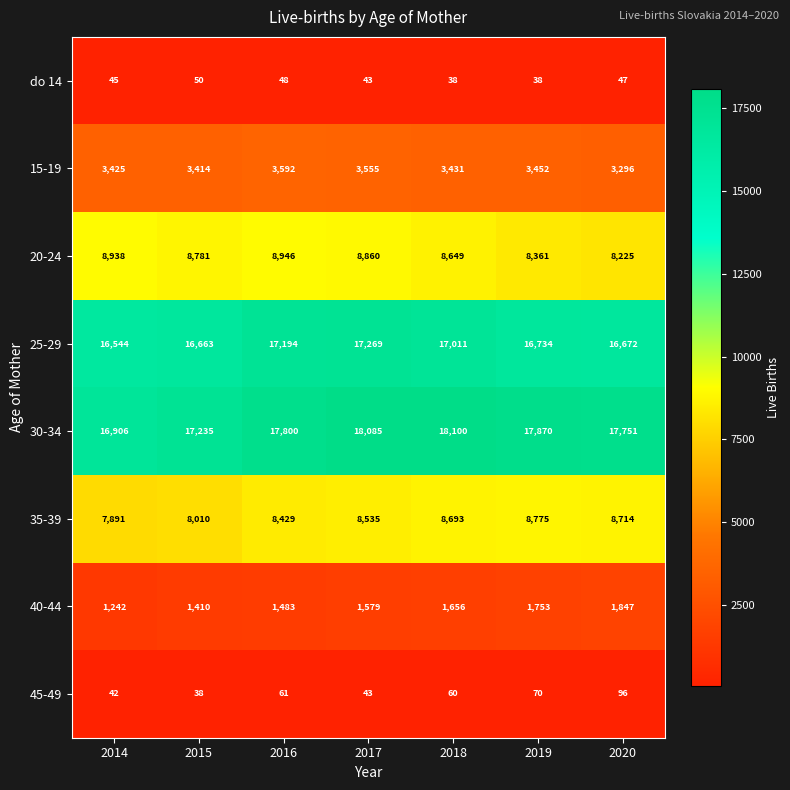

Which series changed the most between 2018 and 2019?

20-24